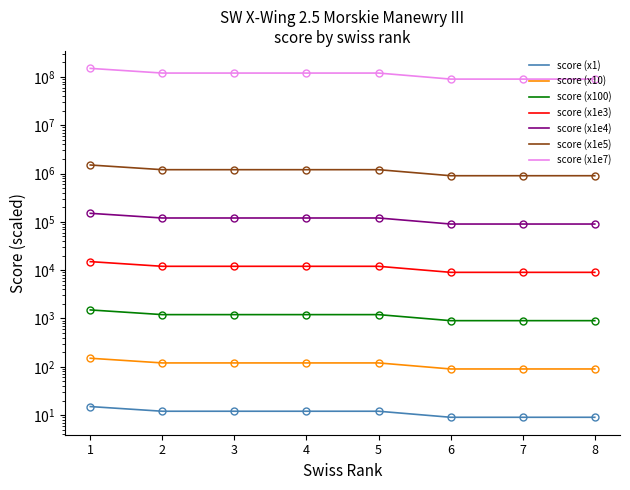

True or false: Trej has more than 2 interior local peaks.

False